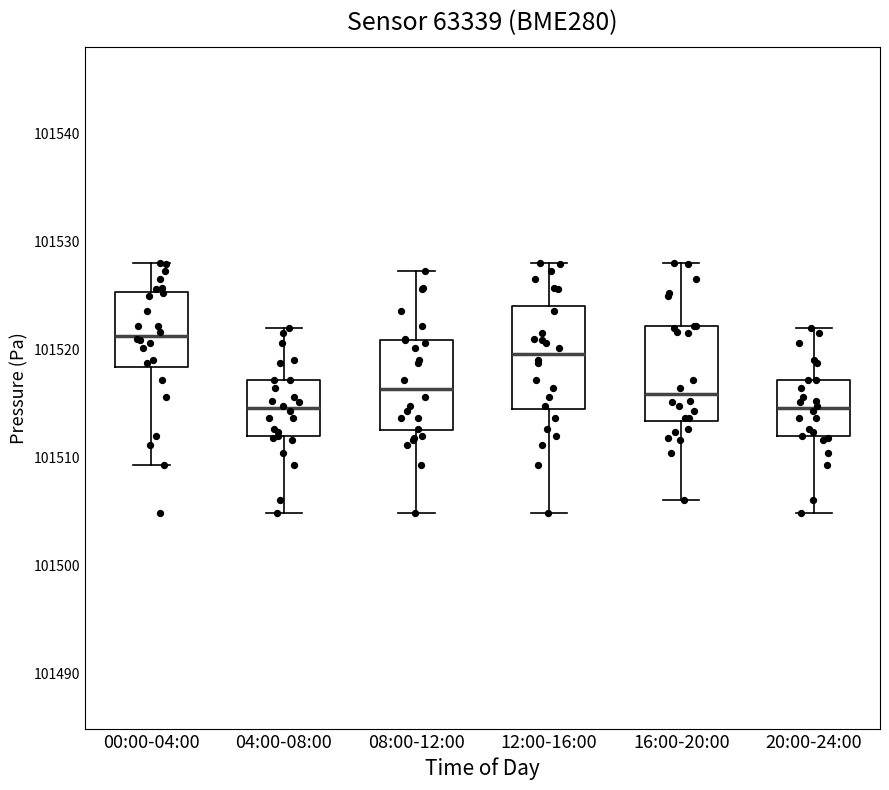

Which box's median line is the highest?

00:00-04:00